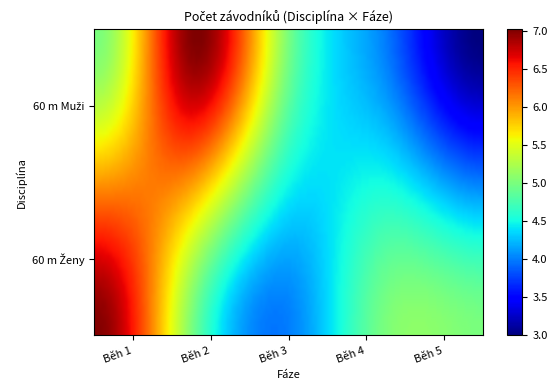

Which series has the largest total across all categories?

60 m Ženy